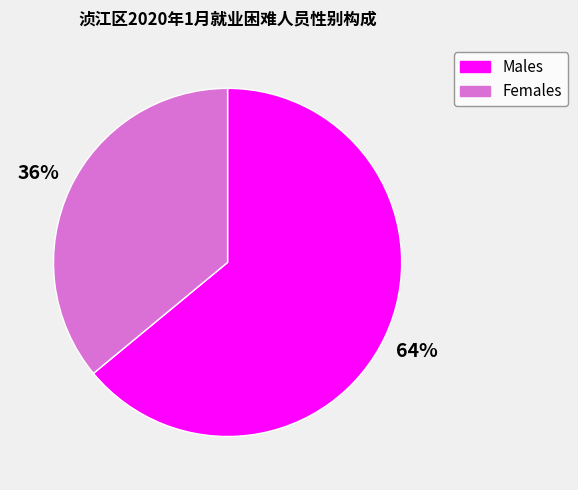

The Males slice represents 58% of the pie. True or false?

False